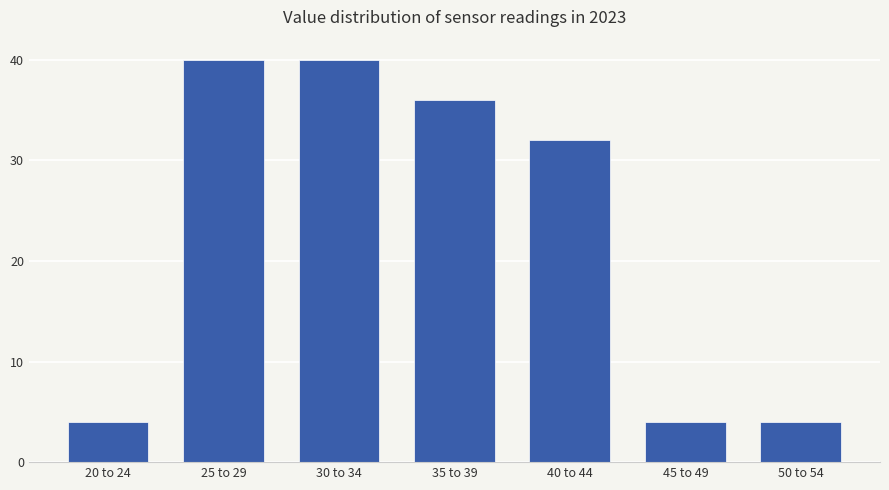

Reading left to right, what are all the values shown in this chart?

4	40	40	36	32	4	4